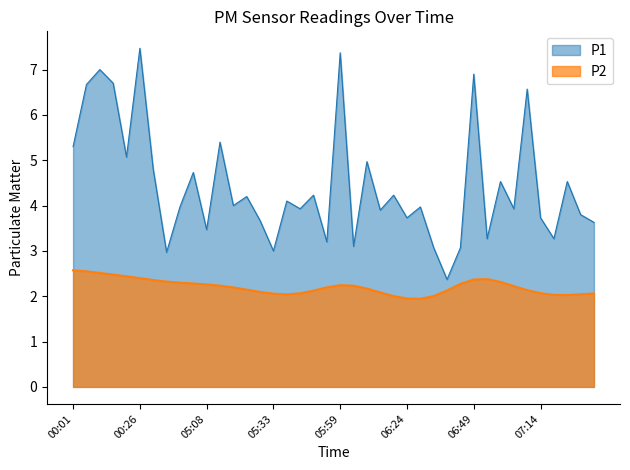

The chart shows a value of 1.2 at 05:33. True or false?

False